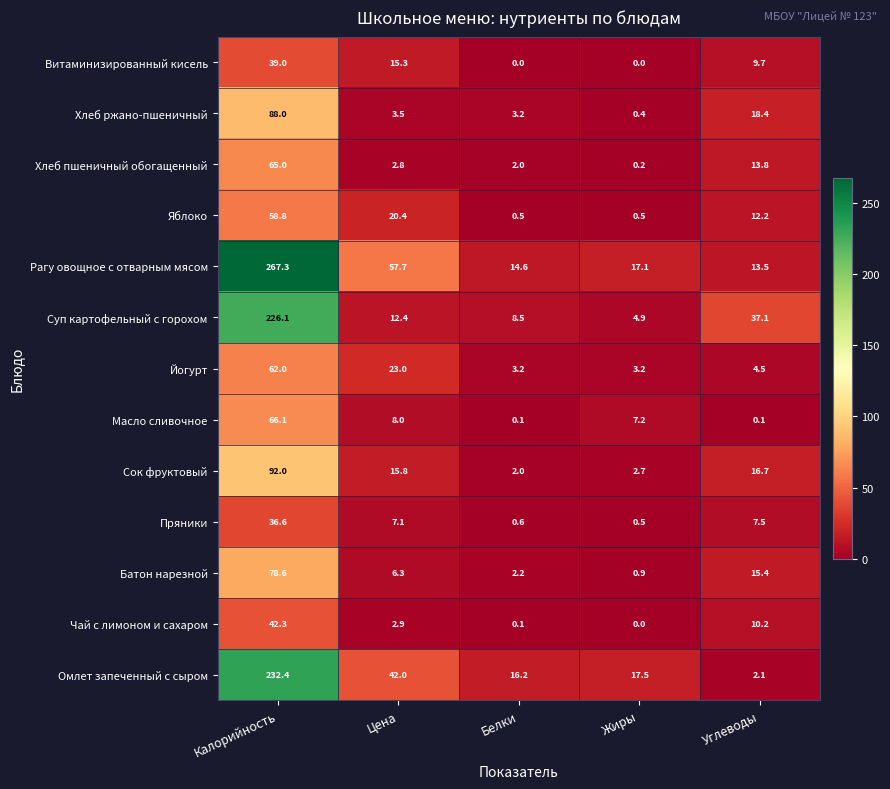

Rank the series at Углеводы from lowest to highest value.

Масло сливочное, Омлет запеченный с сыром, Йогурт, Пряники, Витаминизированный кисель, Чай с лимоном и сахаром, Яблоко, Рагу овощное с отварным мясом, Хлеб пшеничный обогащенный, Батон нарезной, Сок фруктовый, Хлеб ржано-пшеничный, Суп картофельный с горохом